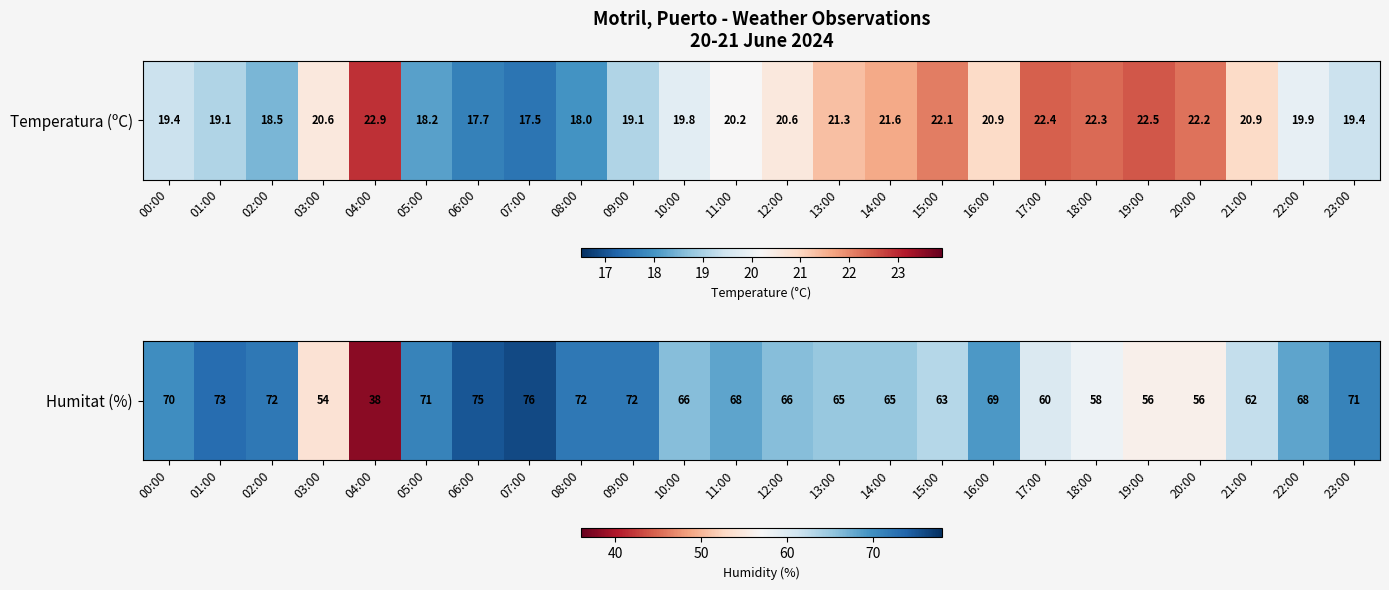

What is the sum of the values at 08:00 and 15:00?

135